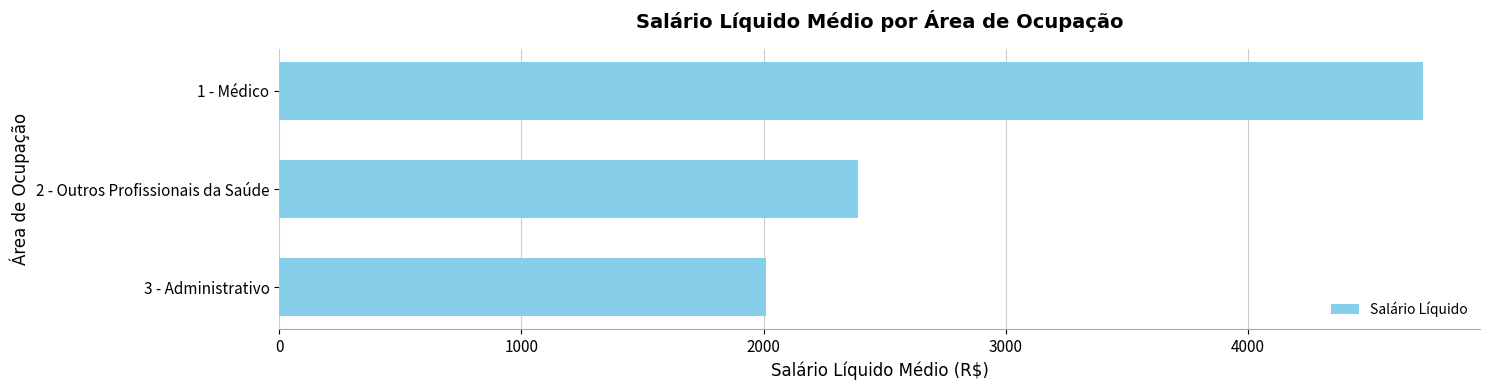

Reading top to bottom, list all the values displayed in this chart.

4721.4	2388.1	2008.5